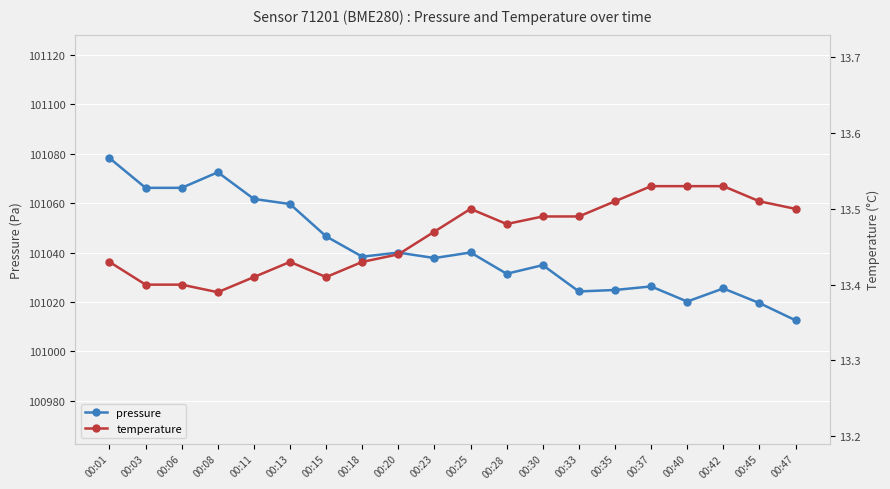

Which category has the lowest value in the pressure series?

00:47